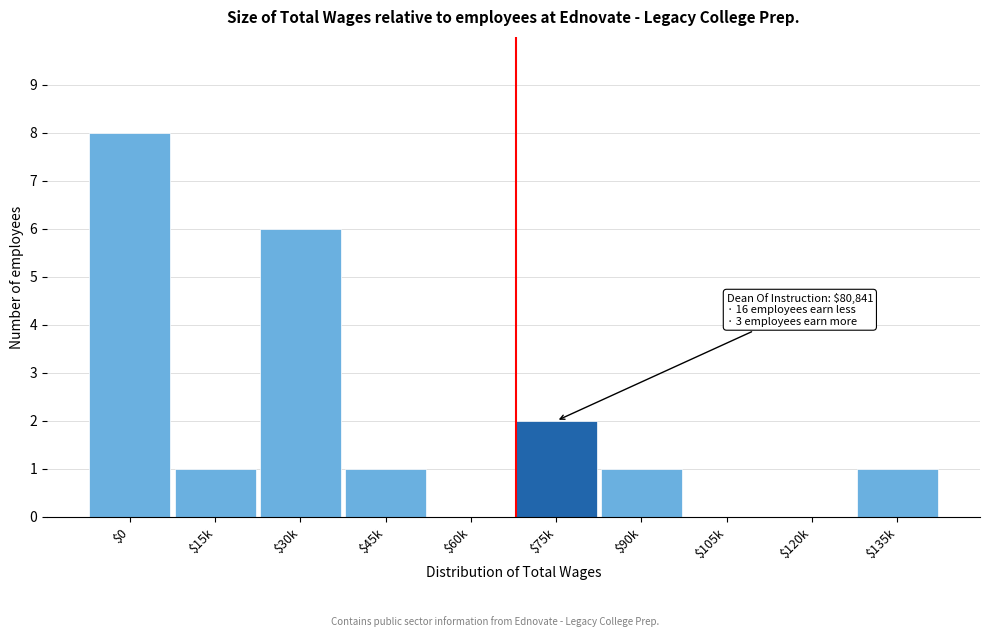

At which category does the chart reach its peak across all series?

$0